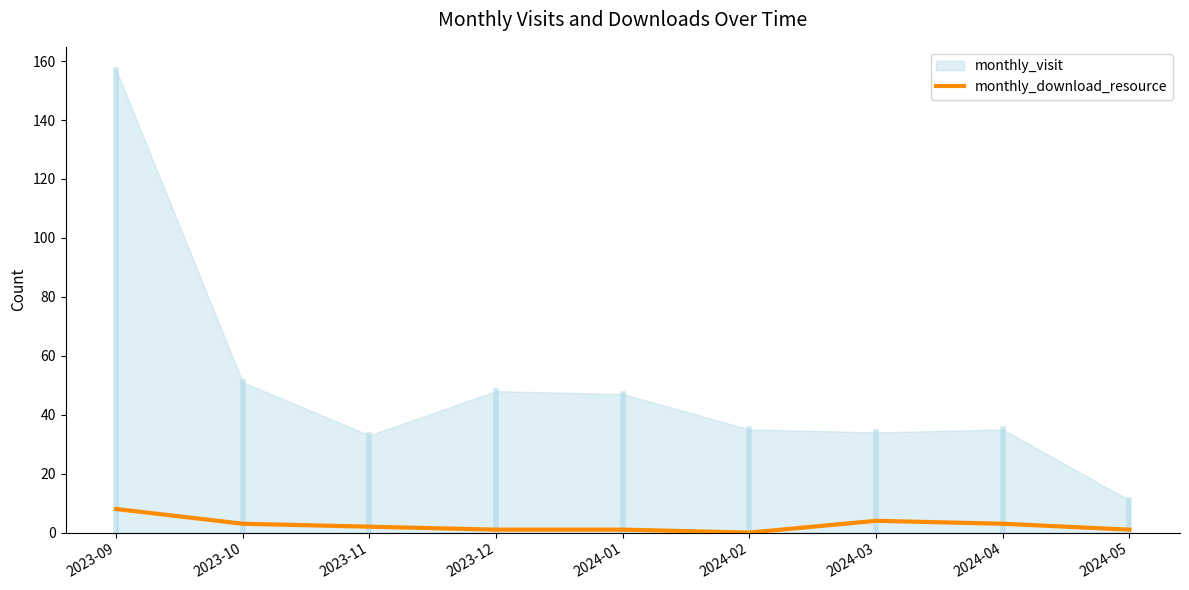

At which label is the value closest to 4?

2024-03